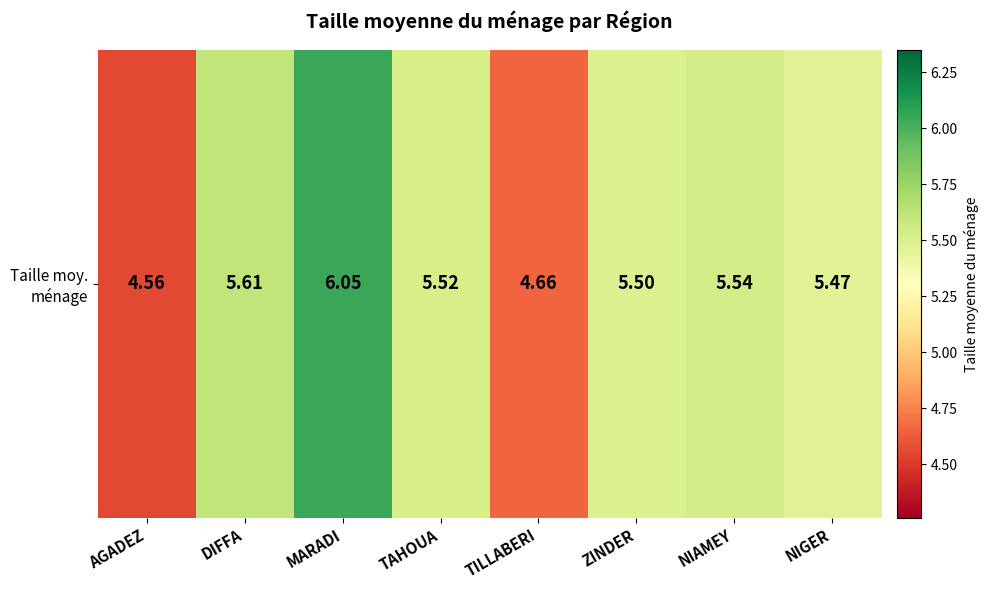

What is the change in value from AGADEZ to DIFFA?

+1.1